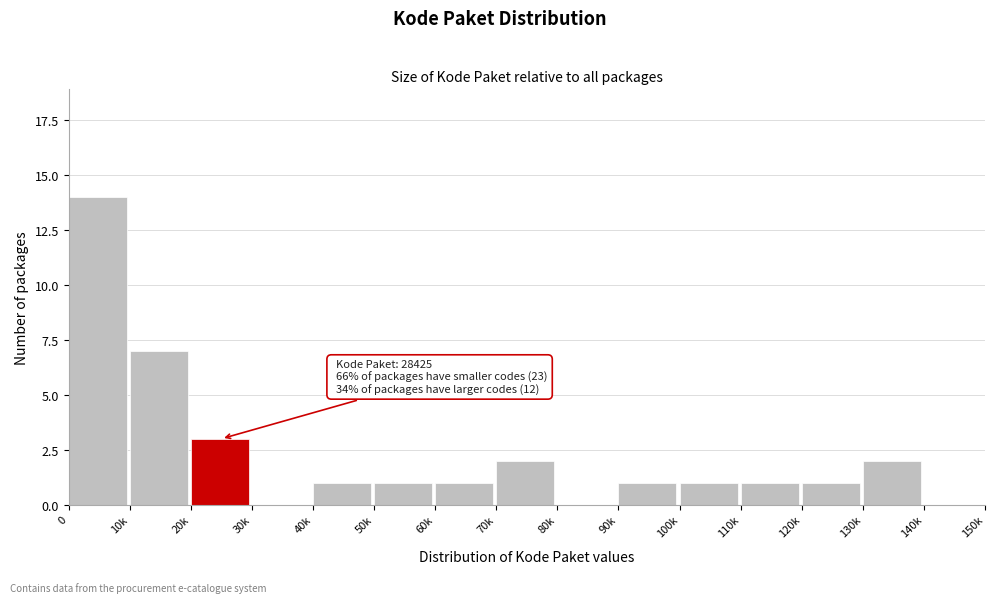

Reading left to right, what are all the values shown in this chart?

0=14	10k=7	20k=3	30k=0	40k=1	50k=1	60k=1	70k=2	80k=0	90k=1	100k=1	110k=1	120k=1	130k=2	140k=0